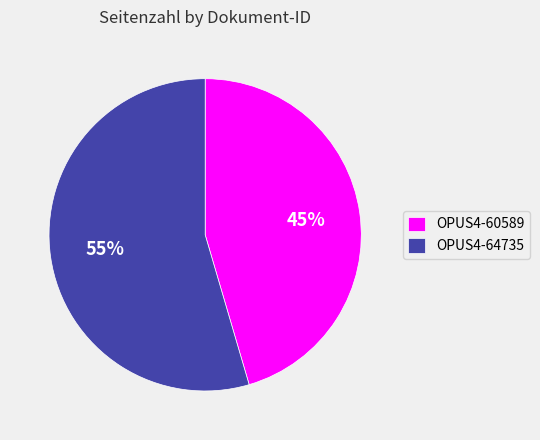

How many segments does this pie chart have?

2